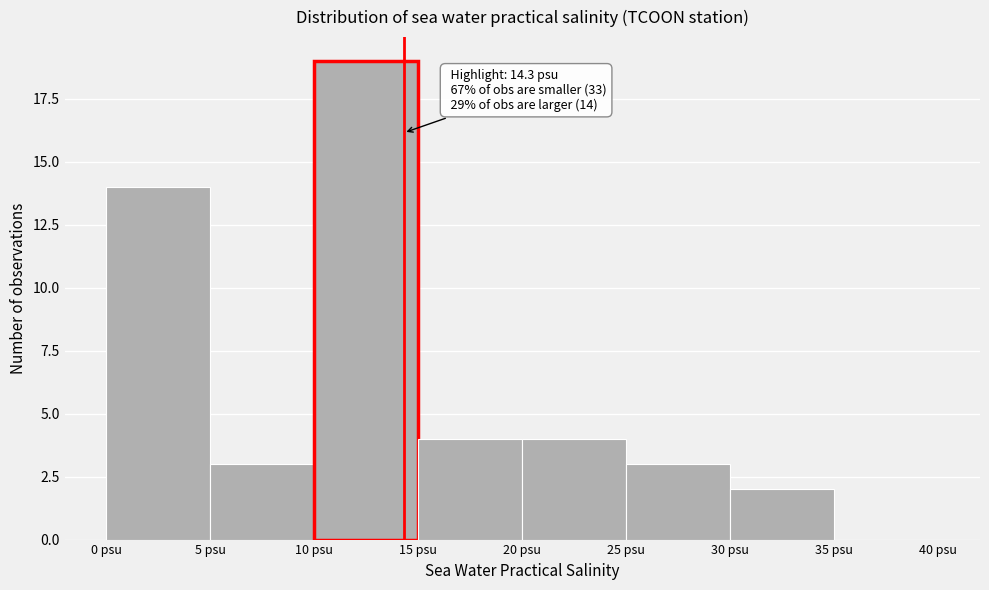

Which range on the x-axis has the tallest bar?

10 to 15